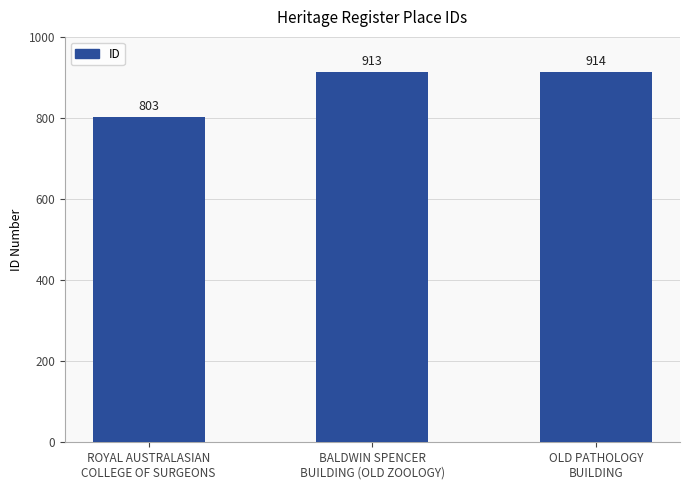

Approximately how many times larger is the value at ROYAL AUSTRALASIAN
COLLEGE OF SURGEONS compared to BALDWIN SPENCER
BUILDING (OLD ZOOLOGY)?

0.9